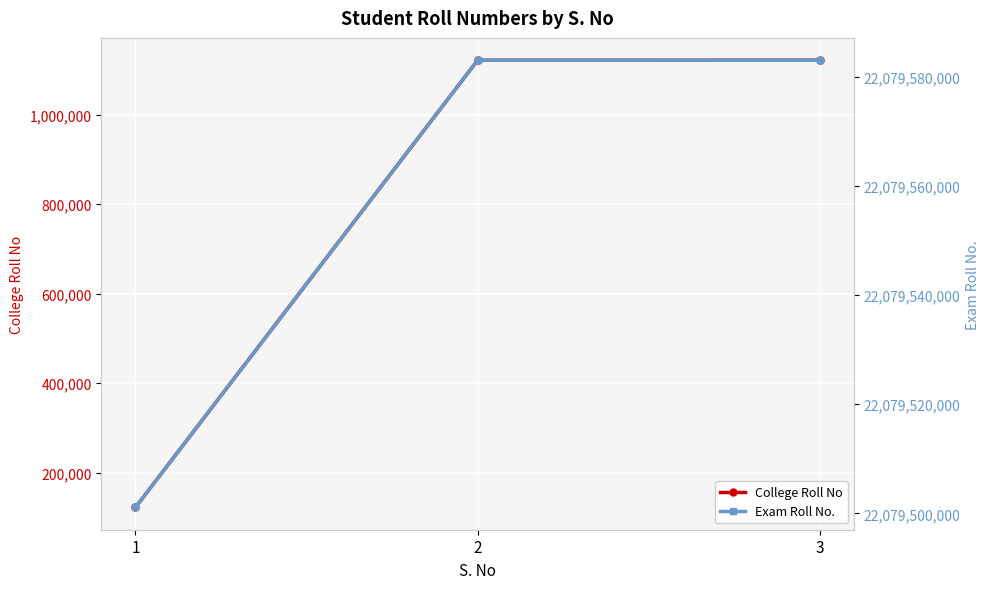

How many data points in Exam Roll No. are less than 22079583045?

1